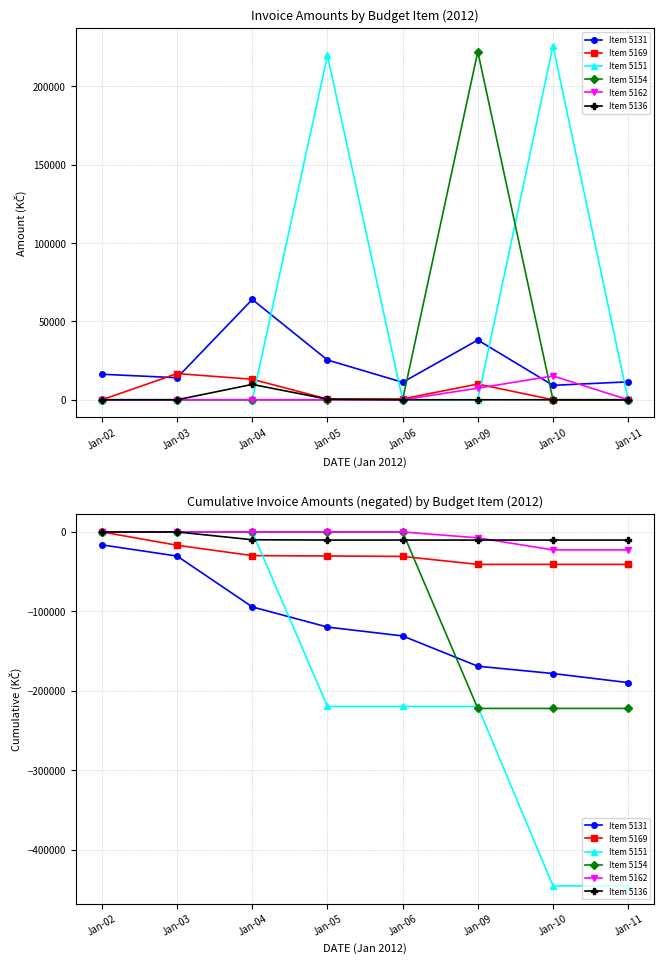

What value does the Item 5169 series have at Jan-06?

-30783.0